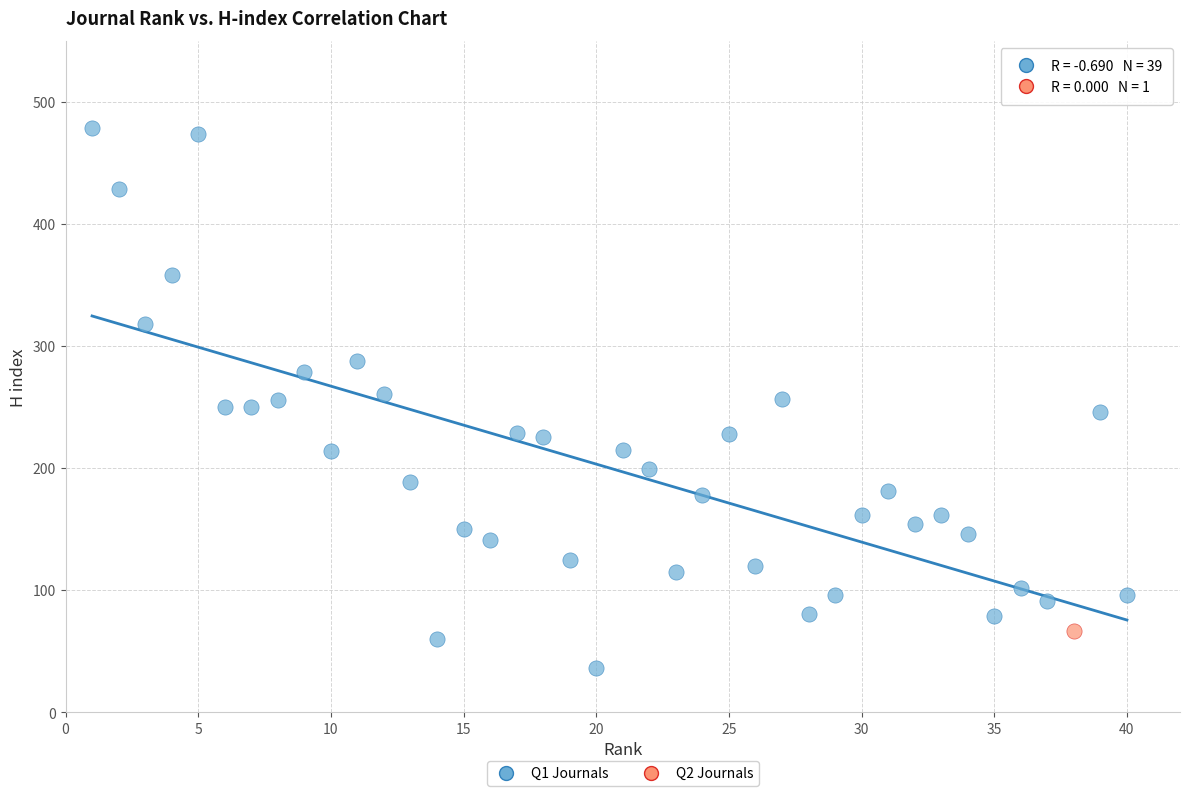

What are all the series names shown in the legend?

Q1 Journals, Q2 Journals